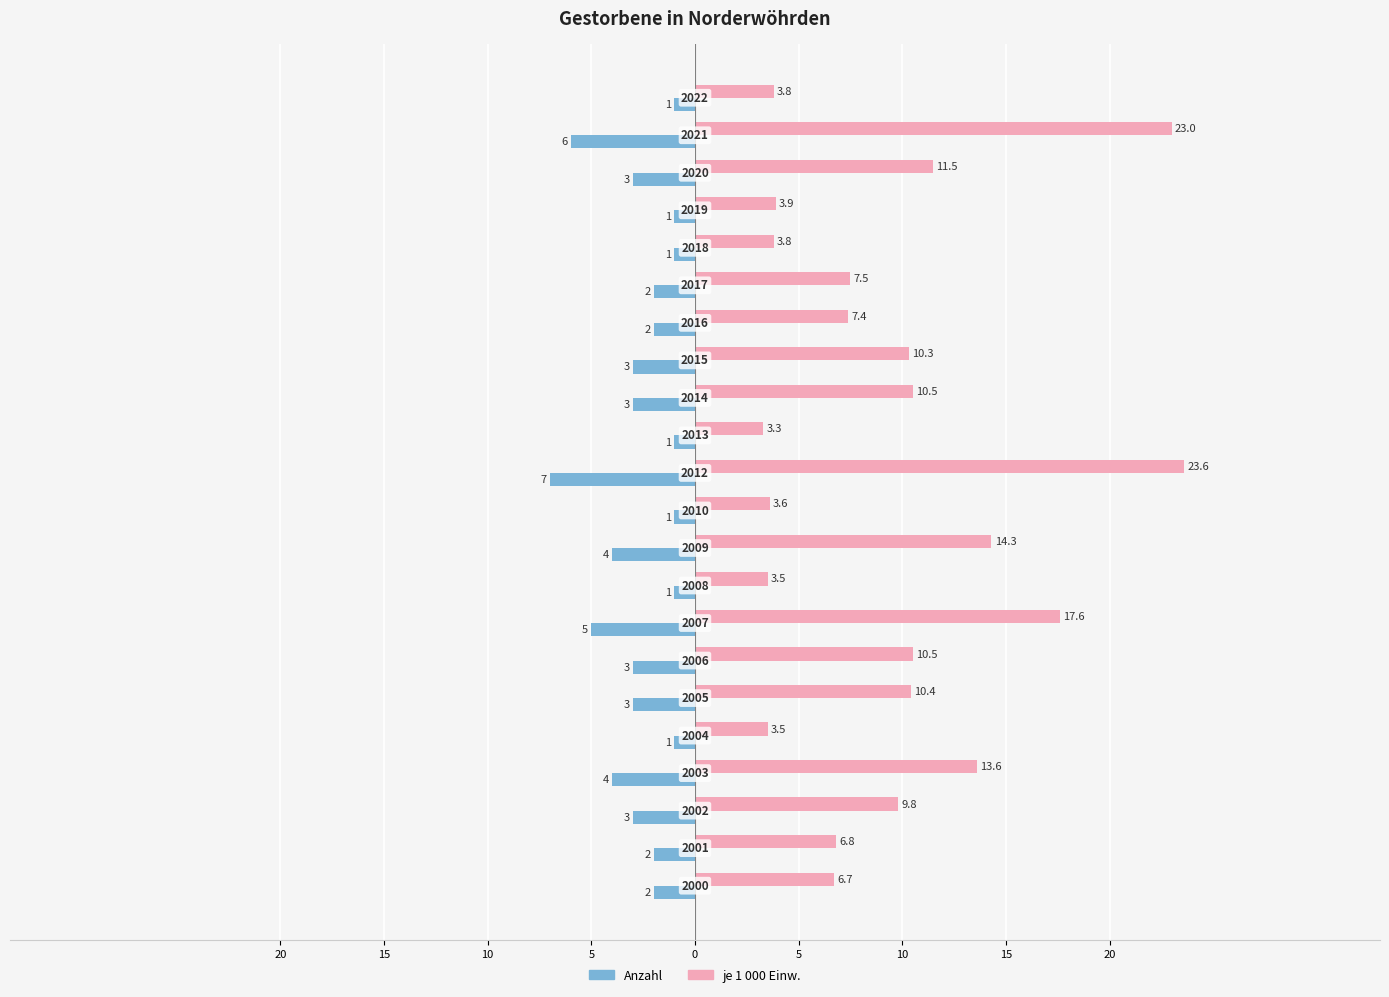

Which series has the widest spread of values?

je 1 000 Einw.